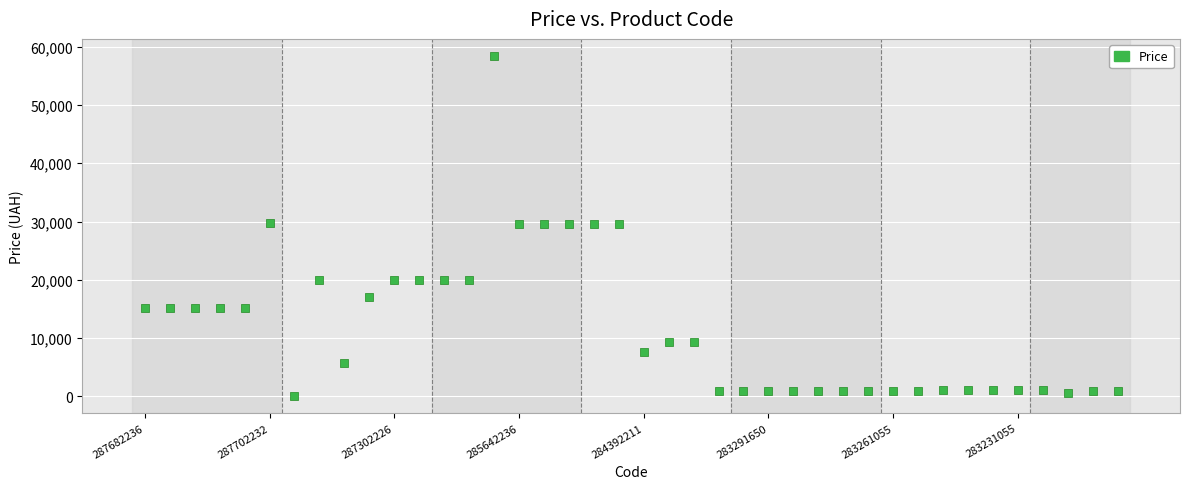

What is the range of Y values (max minus min)?

58394.5